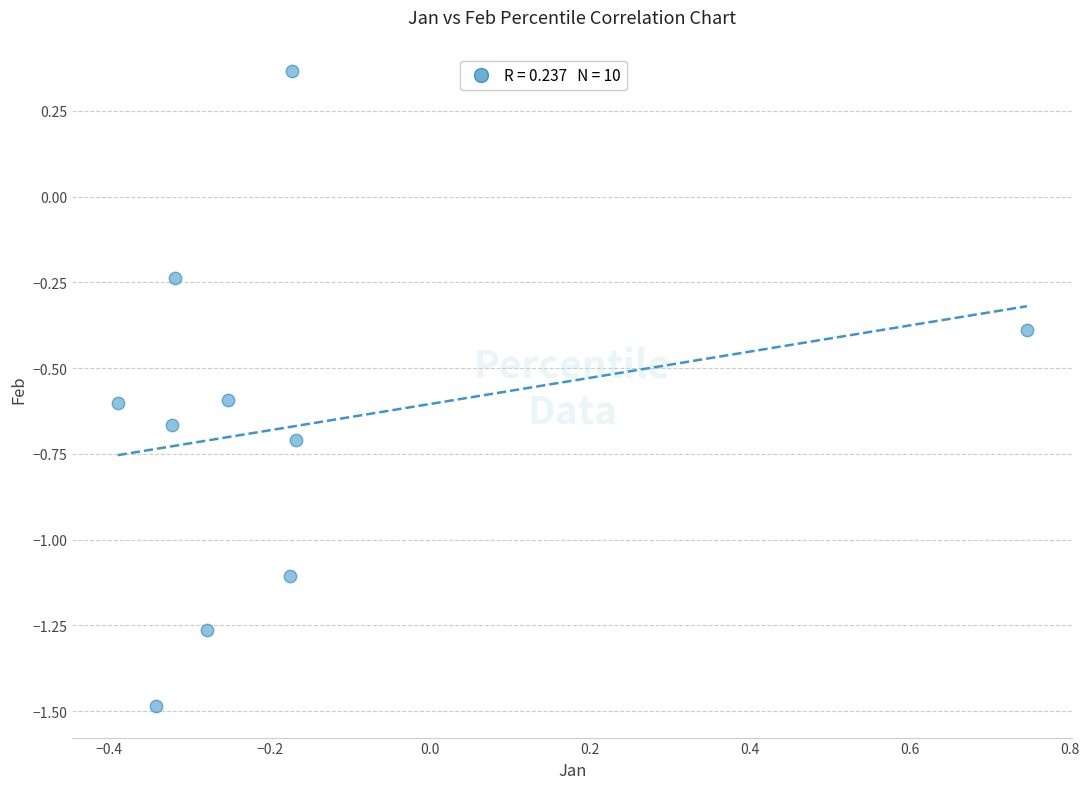

What is the range of Y values (max minus min)?

1.8